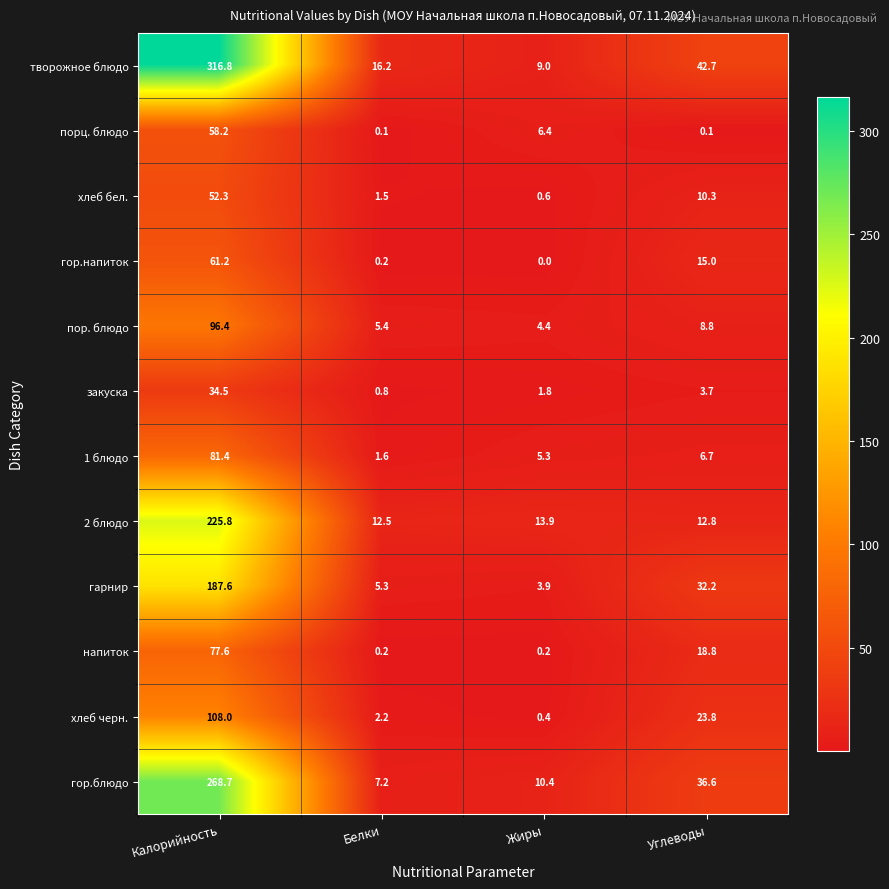

List the series in order of their peak value, highest first.

творожное блюдо, гор.блюдо, 2 блюдо, гарнир, хлеб черн., пор. блюдо, 1 блюдо, напиток, гор.напиток, порц. блюдо, хлеб бел., закуска